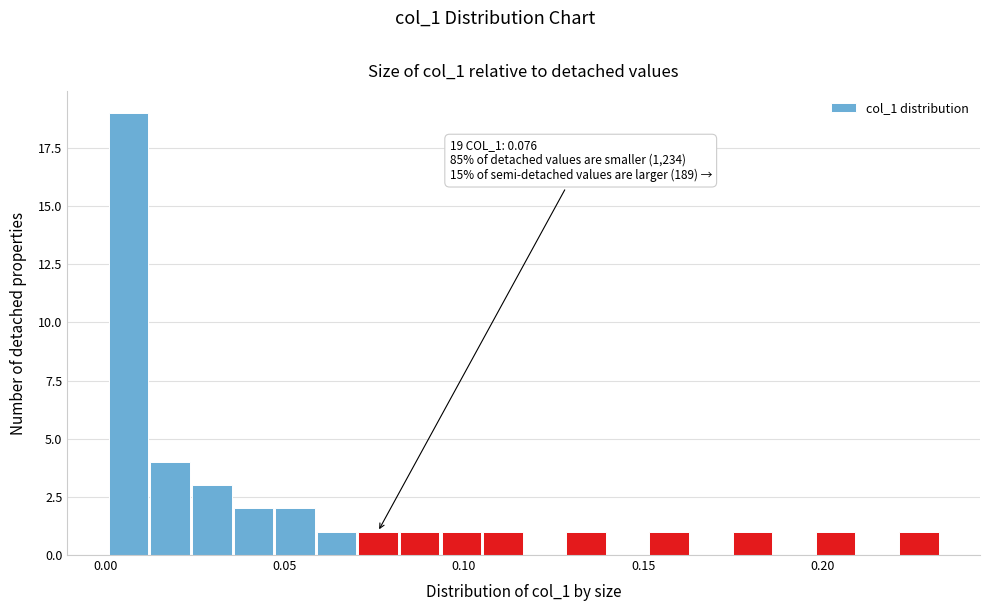

Around what value on the x-axis is the tallest bar? Give the approximate position of its centre, as read against the axis.

0.005